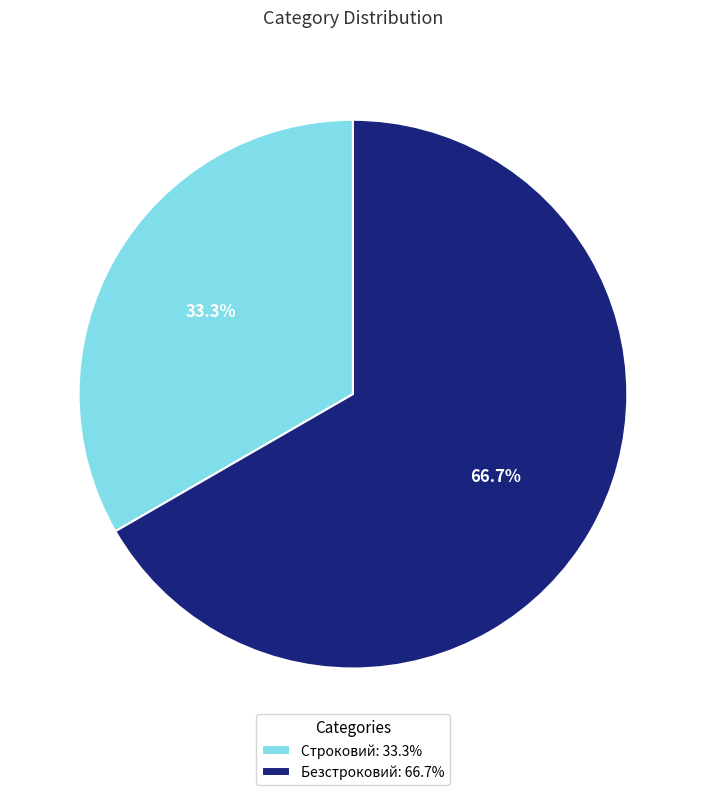

Is the sum of Безстроковий and Строковий greater than half?

Yes